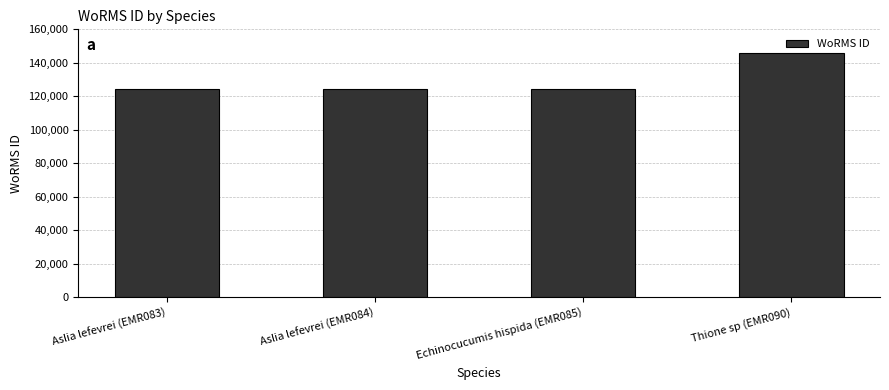

What value does the data have at Echinocucumis hispida (EMR085), to the nearest 100?

124600